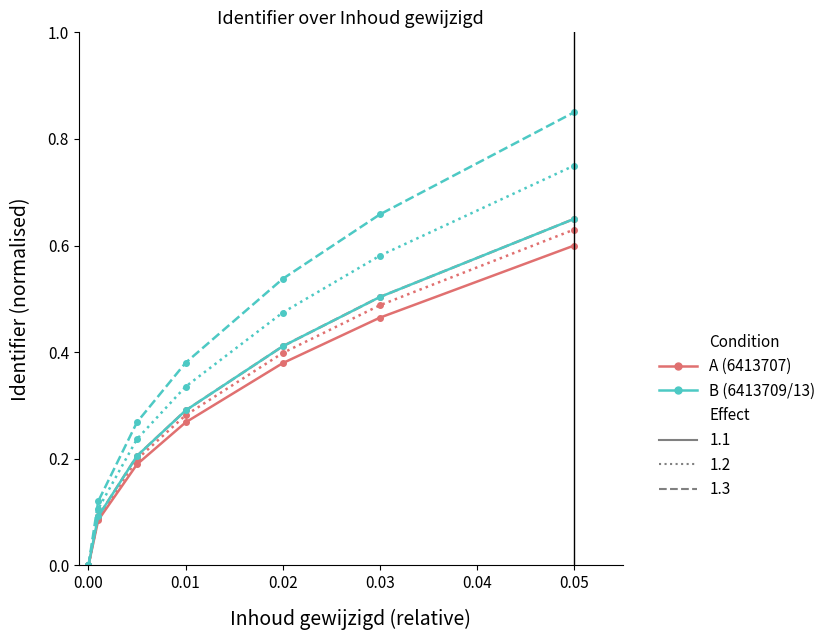

Is this an area chart (filled region under the line)?

No